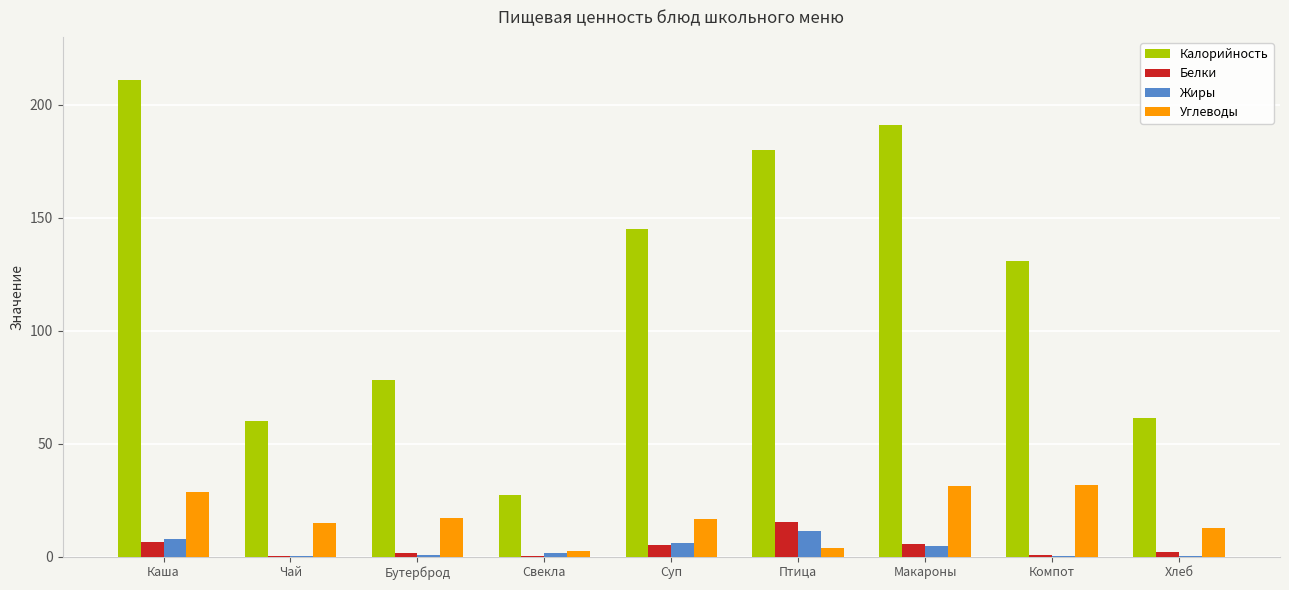

The Жиры series shows 11.5 at Птица. True or false?

True